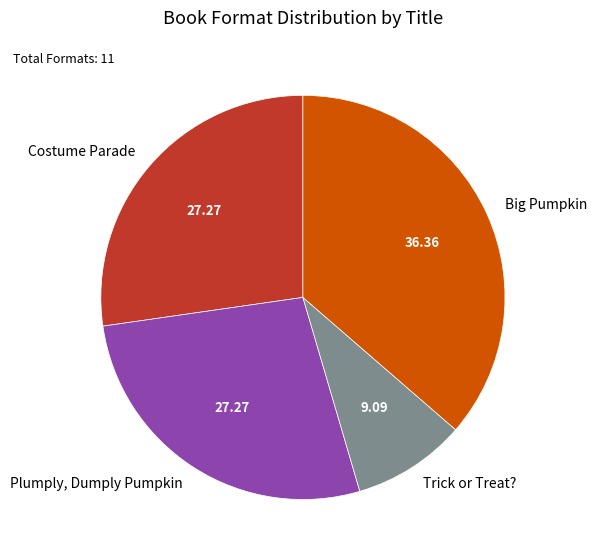

The Costume Parade slice represents 27% of the pie. True or false?

True